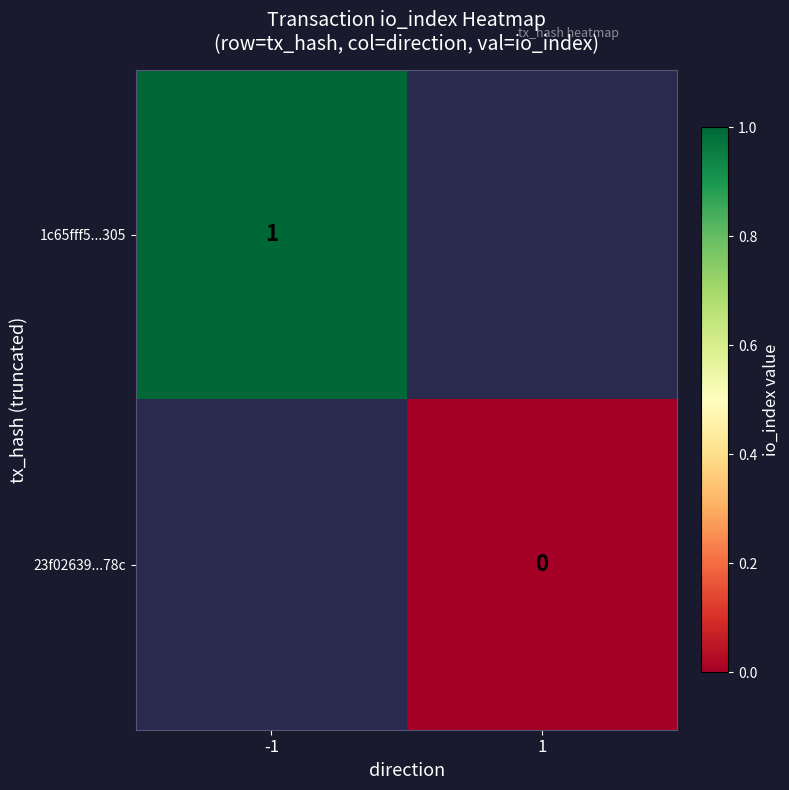

Count the number of categories in the chart.

2